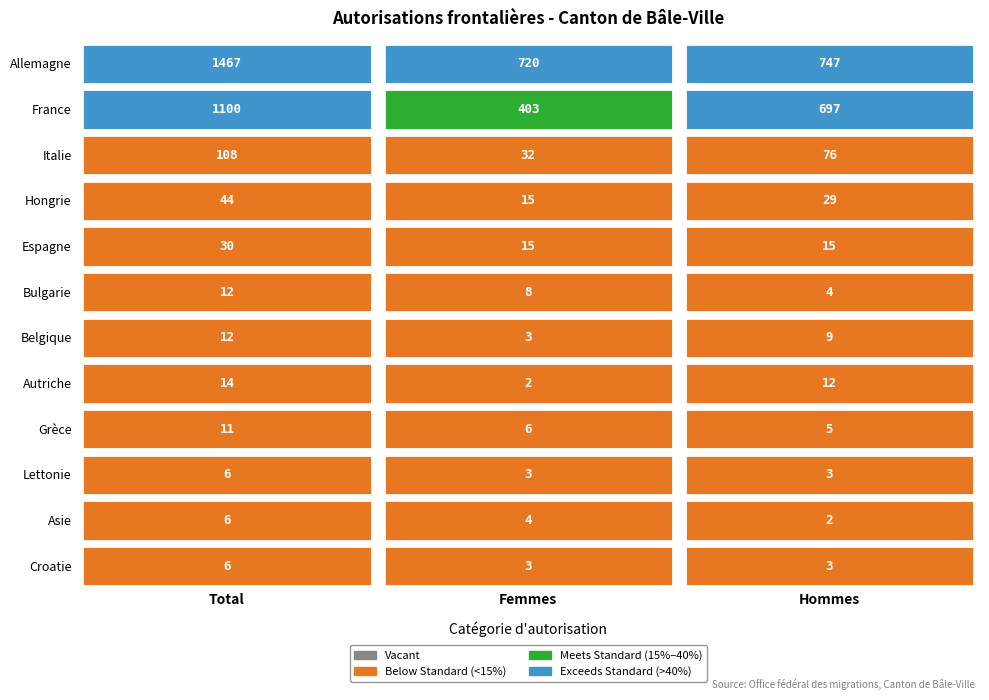

Which label corresponds to the smallest value in the chart?

Femmes